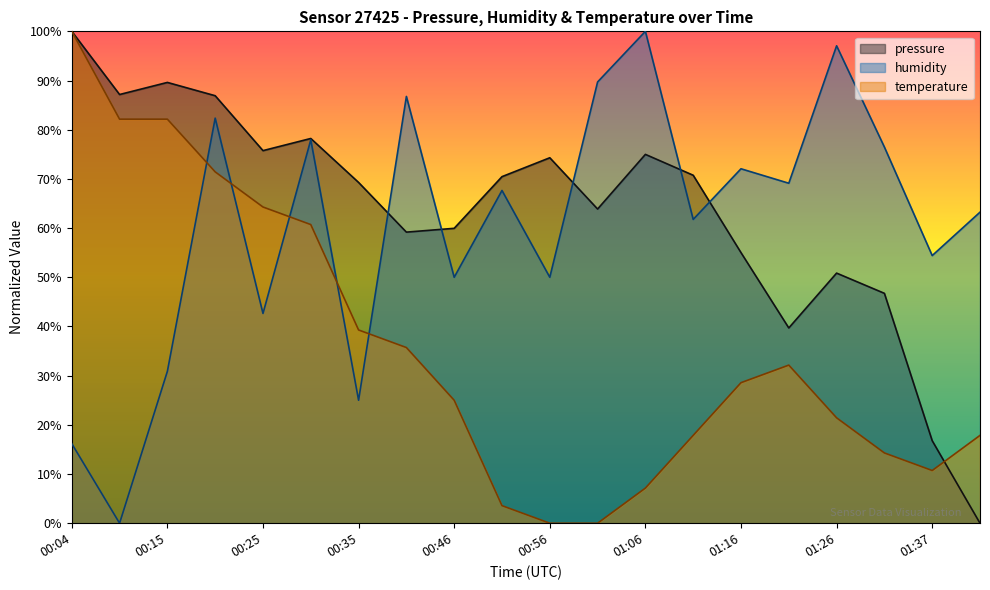

In temperature, how many points are lower than both neighbors (excluding endpoints)?

1